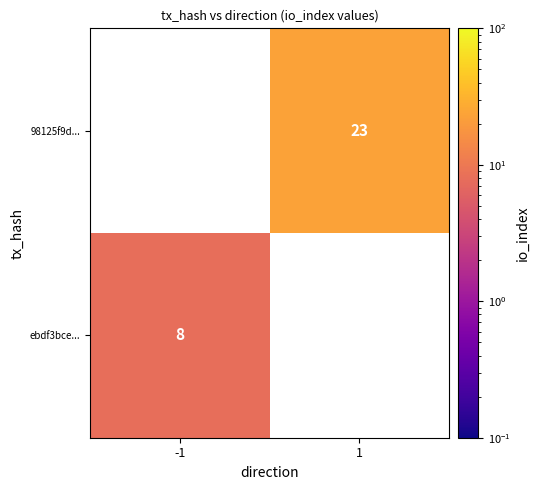

The ebdf3bce... series shows 8 at -1. True or false?

True